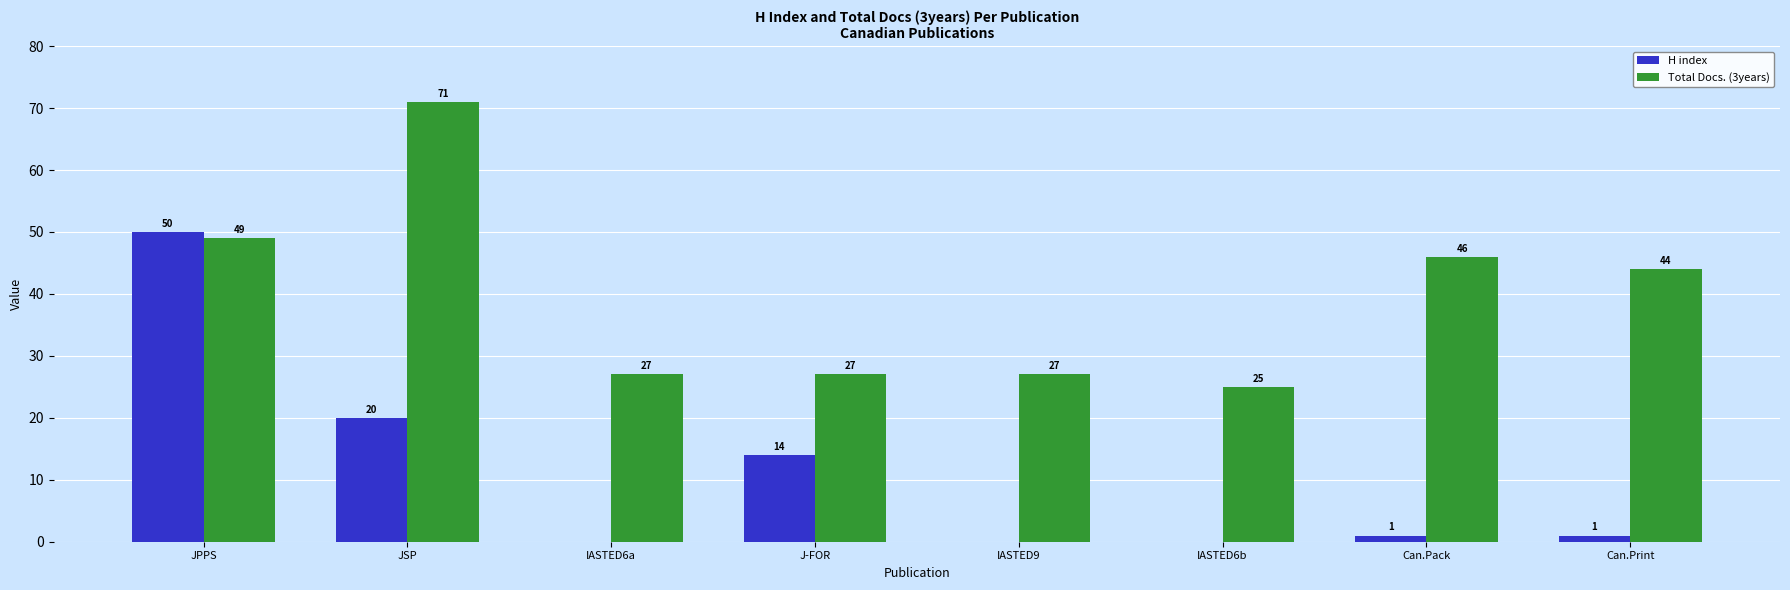

Is the value of H index at IASTED6a greater than the value of Total Docs. (3years) at Can.Pack?

No